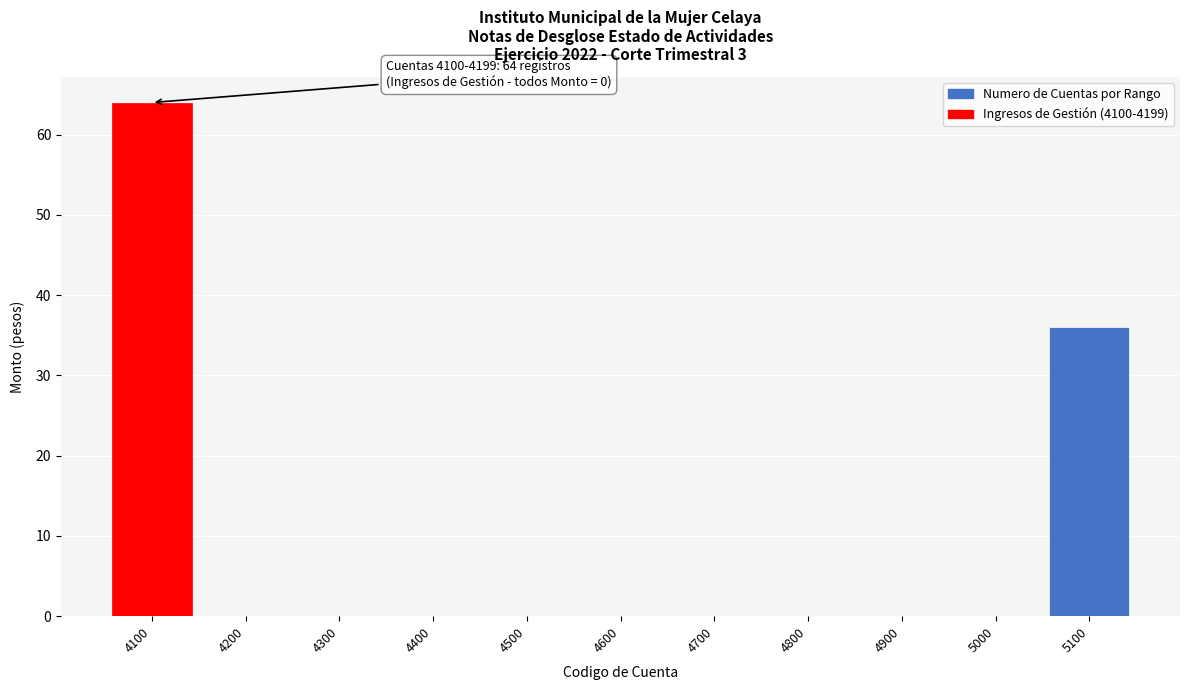

Reading right to left, what are all the values shown in this chart?

5100=36	5000=0	4900=0	4800=0	4700=0	4600=0	4500=0	4400=0	4300=0	4200=0	4100=64